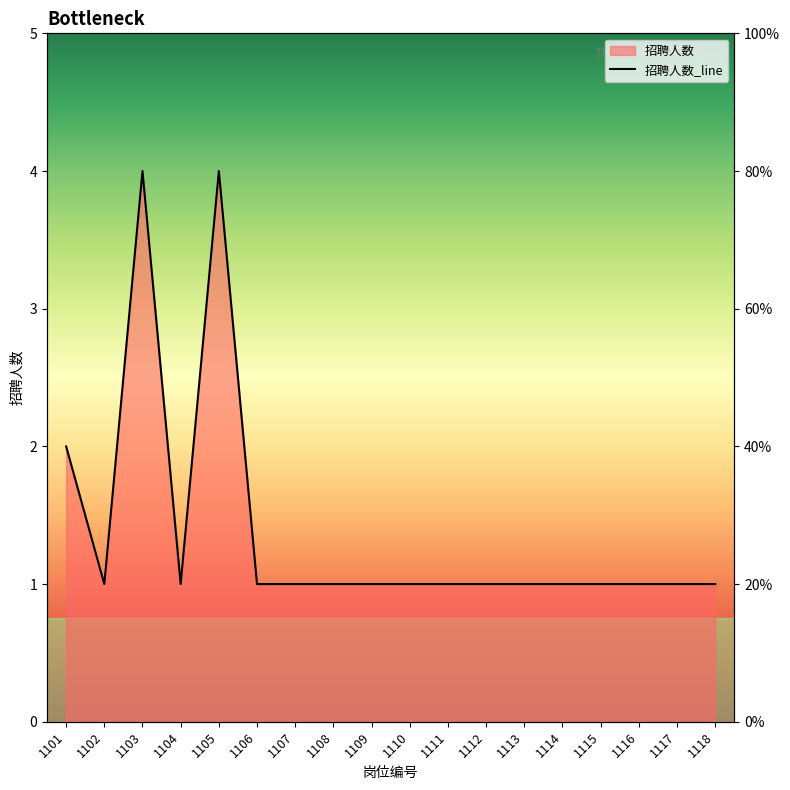

What is the difference between the maximum and minimum values?

3